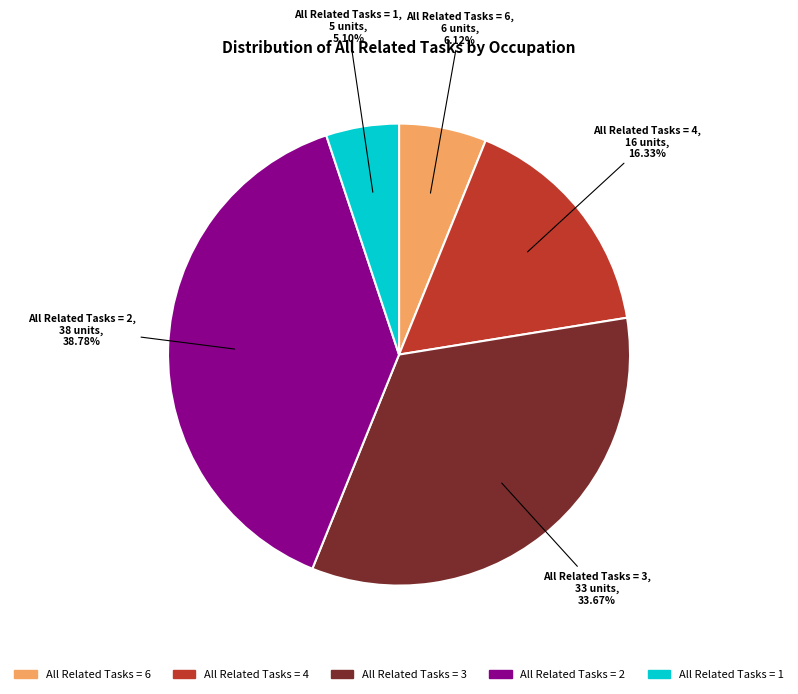

Count the number of slices in the pie.

5